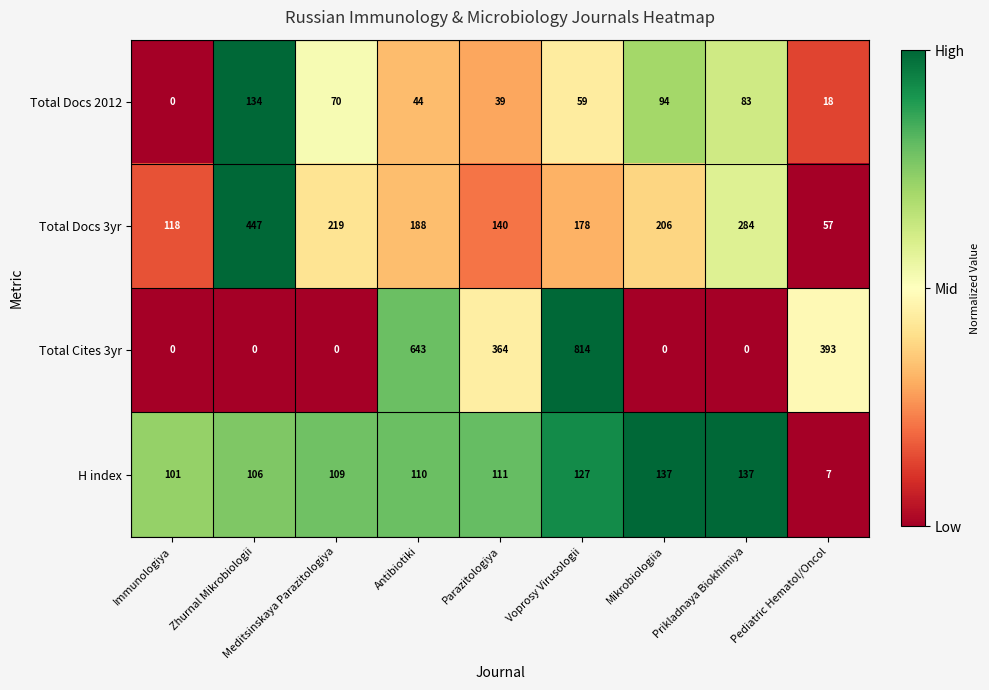

The value of Total Docs 3yr at Voprosy Virusologii is 178. True or false?

True